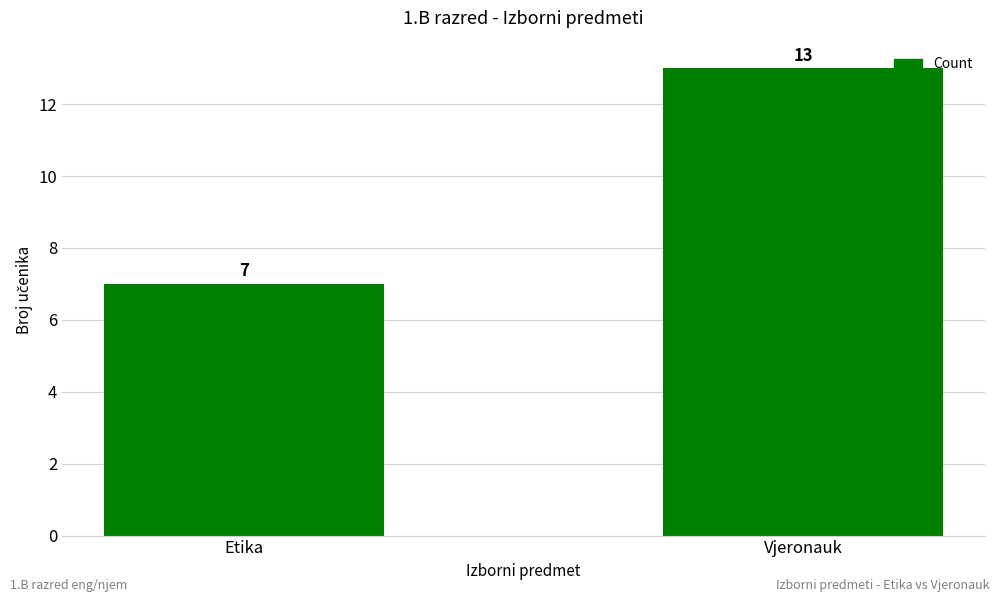

Reading right to left, what are all the values shown in this chart?

Vjeronauk=13	Etika=7